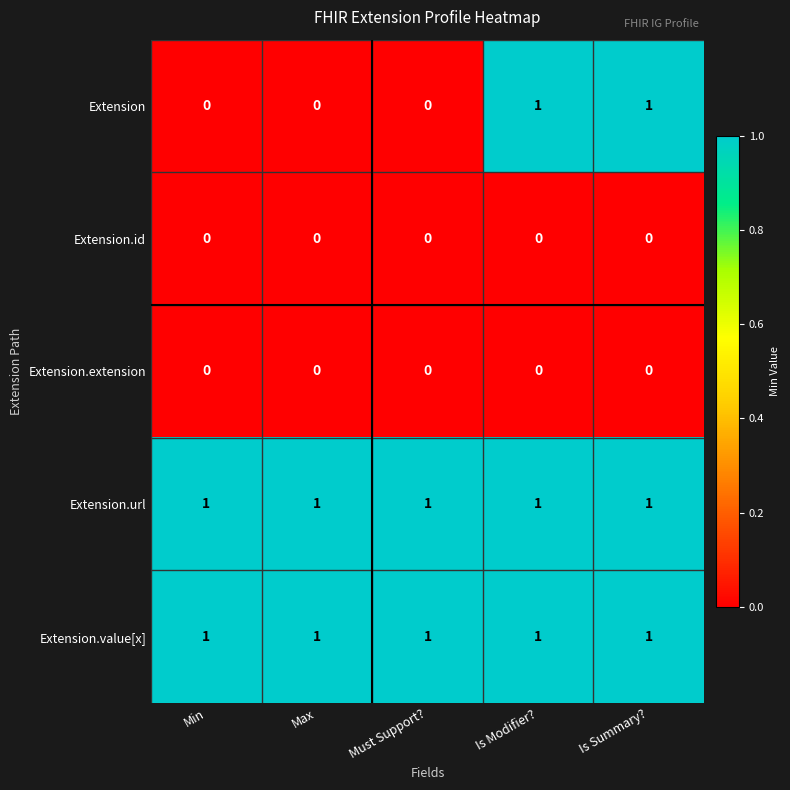

How many Extension values are between 0 and 1?

5